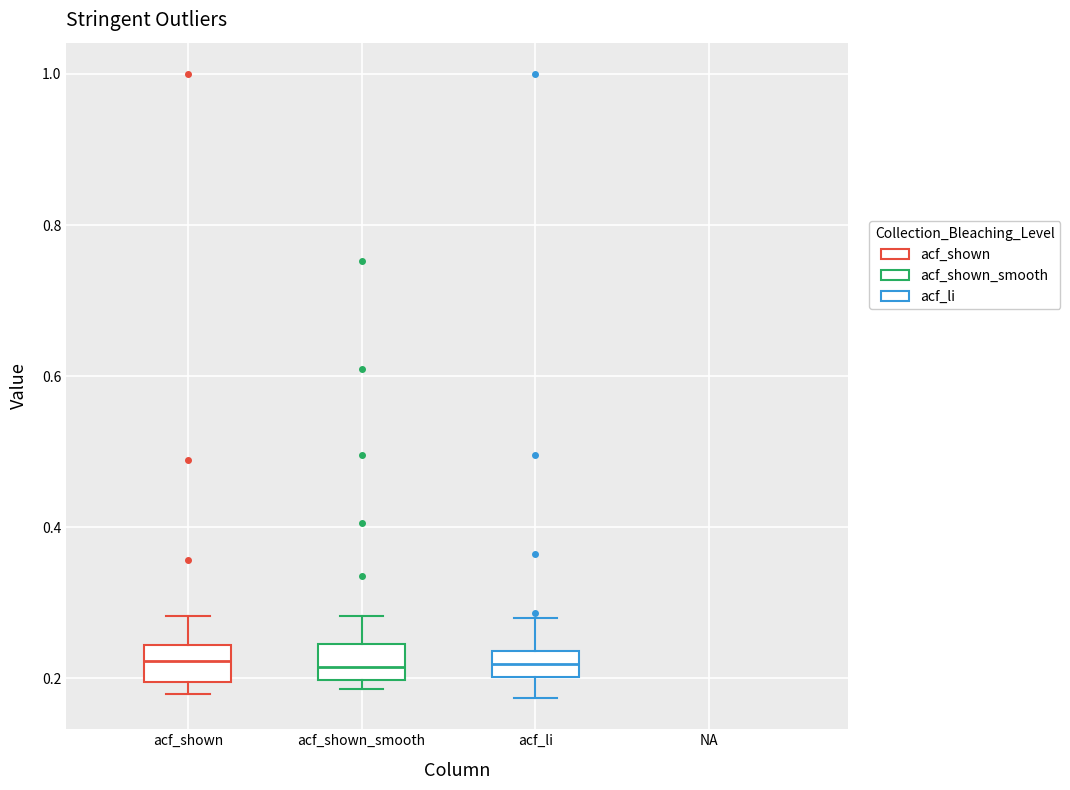

Reading left to right, transcribe this box plot: for each box, give where its median line is, the range the box spans, and where its two whiskers end, as read against the y-axis. The values are not printed on the chart, so give them approximately, as read against the axis.

acf_shown: median 0.22, box 0.20 to 0.24, whiskers 0.18 to 0.28
acf_shown_smooth: median 0.22, box 0.20 to 0.24, whiskers 0.18 to 0.28
acf_li: median 0.22, box 0.20 to 0.24, whiskers 0.18 to 0.28